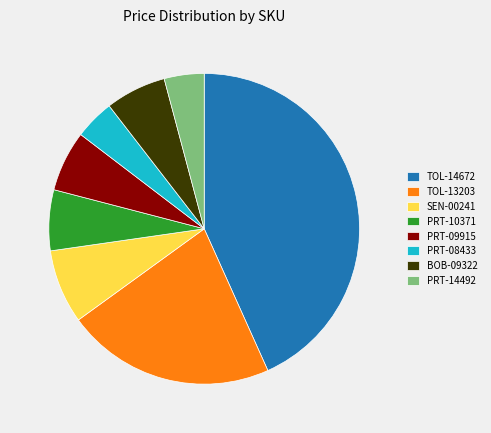

Which category has the biggest portion of the pie?

TOL-14672